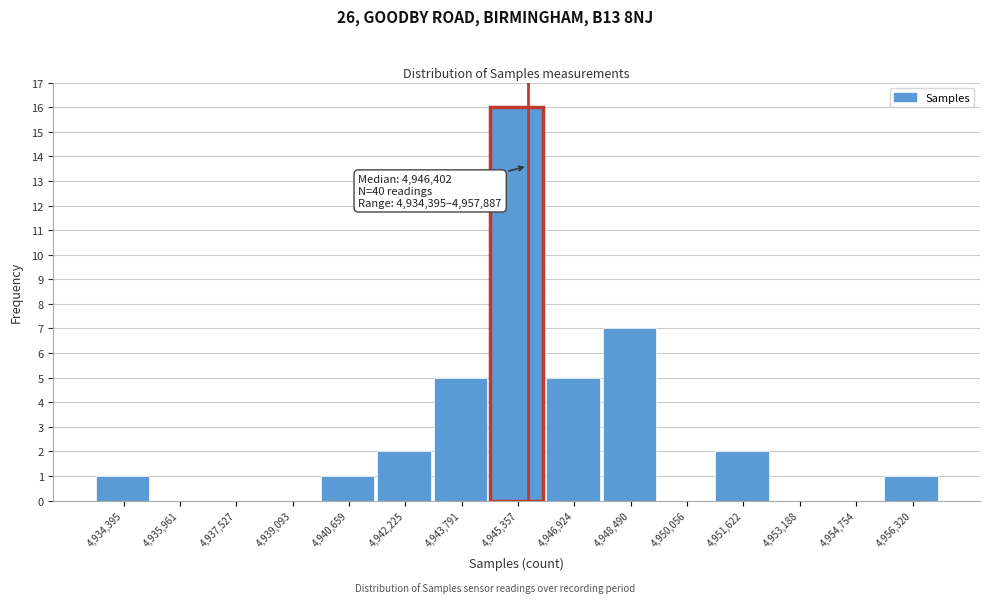

What is the sum of the values at 4,940,659 and 4,951,622?

3